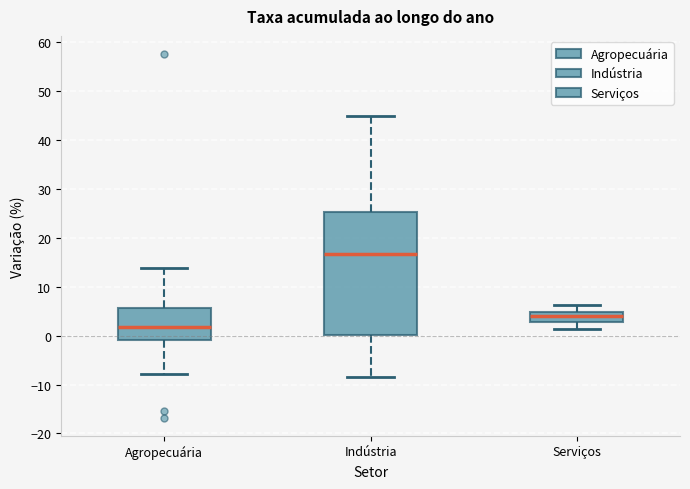

Reading left to right, read every box against the y-axis: the position of its median line, the range the box covers, and the ends of its whiskers. The values are not printed on the chart, so give them approximately, as read against the axis.

Agropecuária: median 2, box -1 to 6, whiskers -8 to 14
Indústria: median 17, box 0 to 25, whiskers -8 to 45
Serviços: median 4, box 3 to 5, whiskers 1 to 6